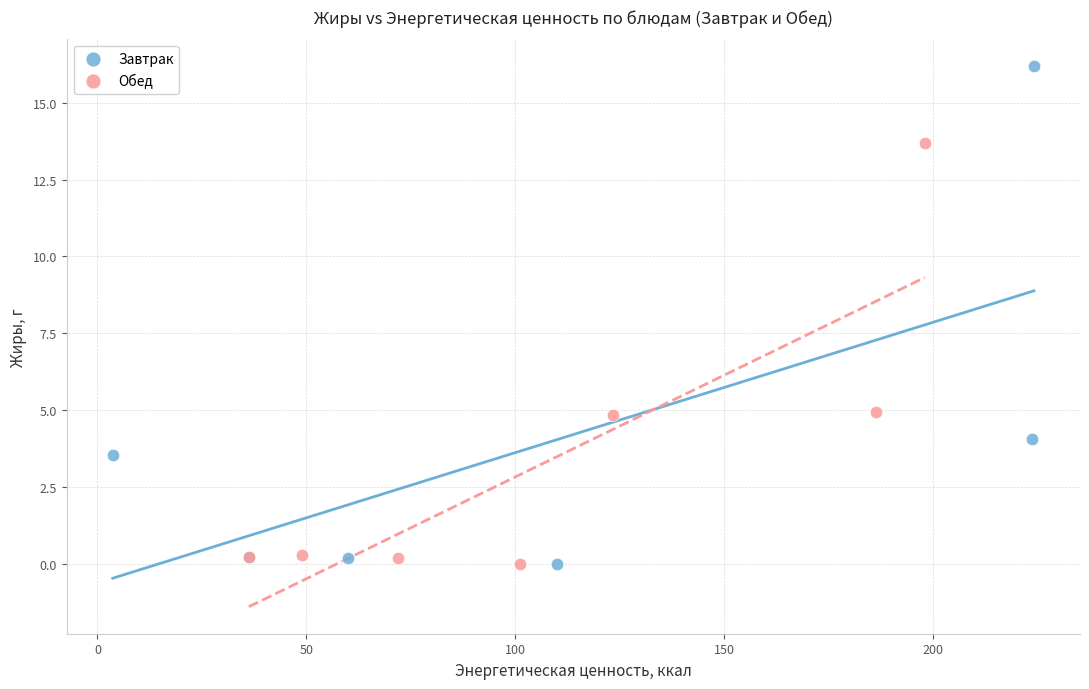

Which series has the largest Y range (max minus min)?

Завтрак